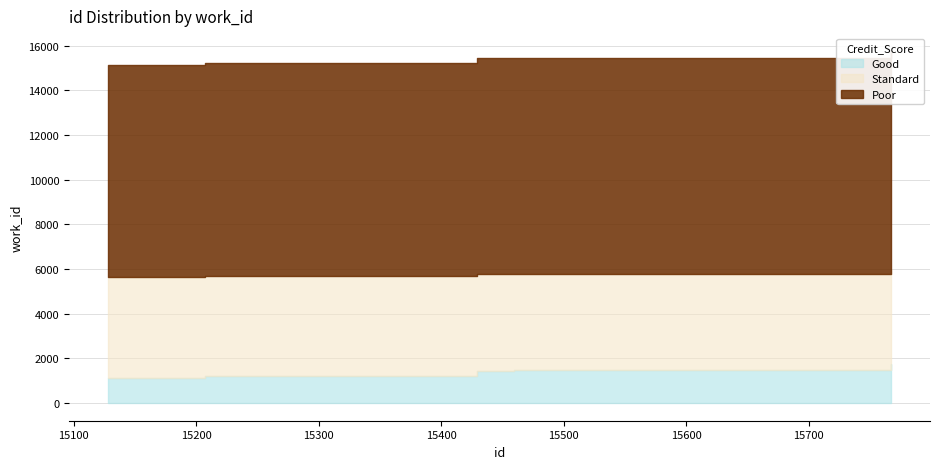

At which label does Good first exceed 15429?

15459